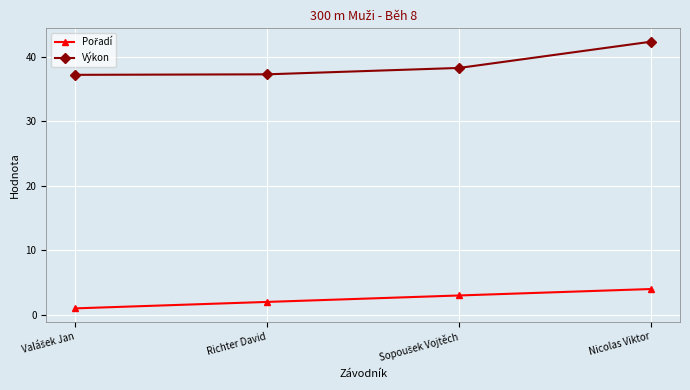

At which category does the chart reach its peak across all series?

Nicolas Viktor